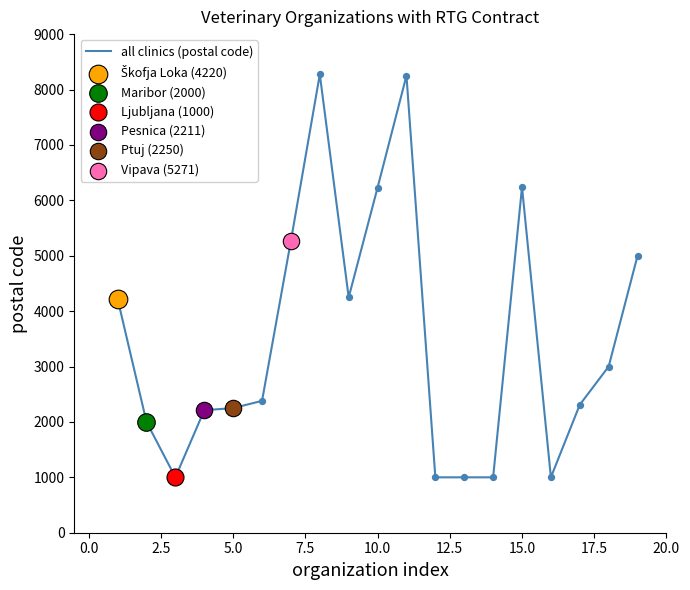

What is the minimum value shown in the chart?

1000